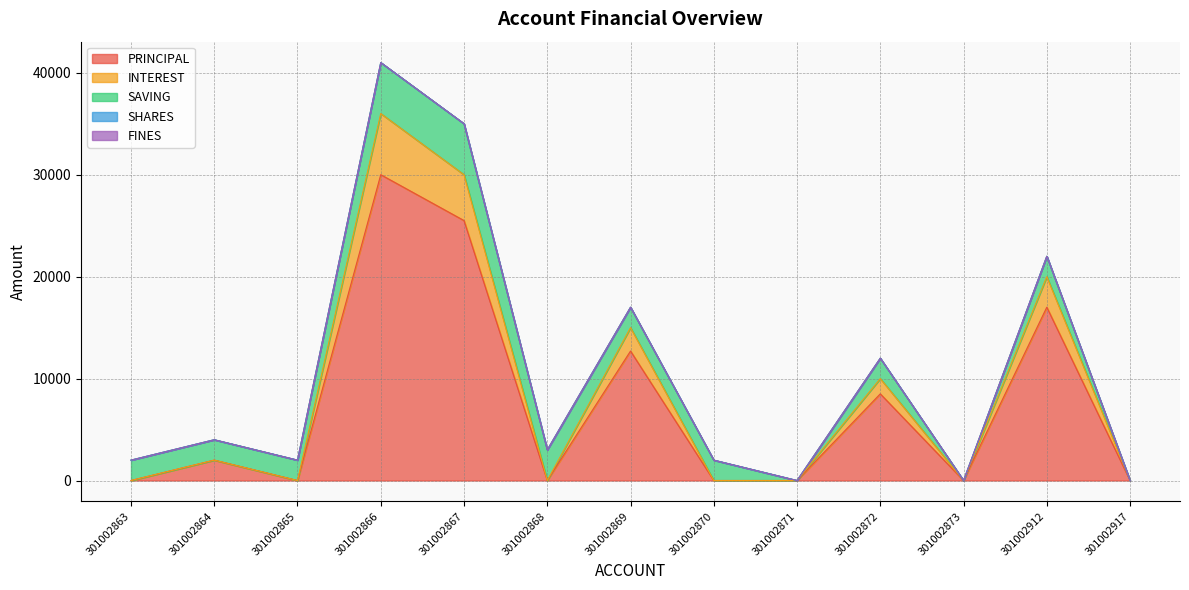

True or false: SHARES has more than 0 interior local peaks.

False